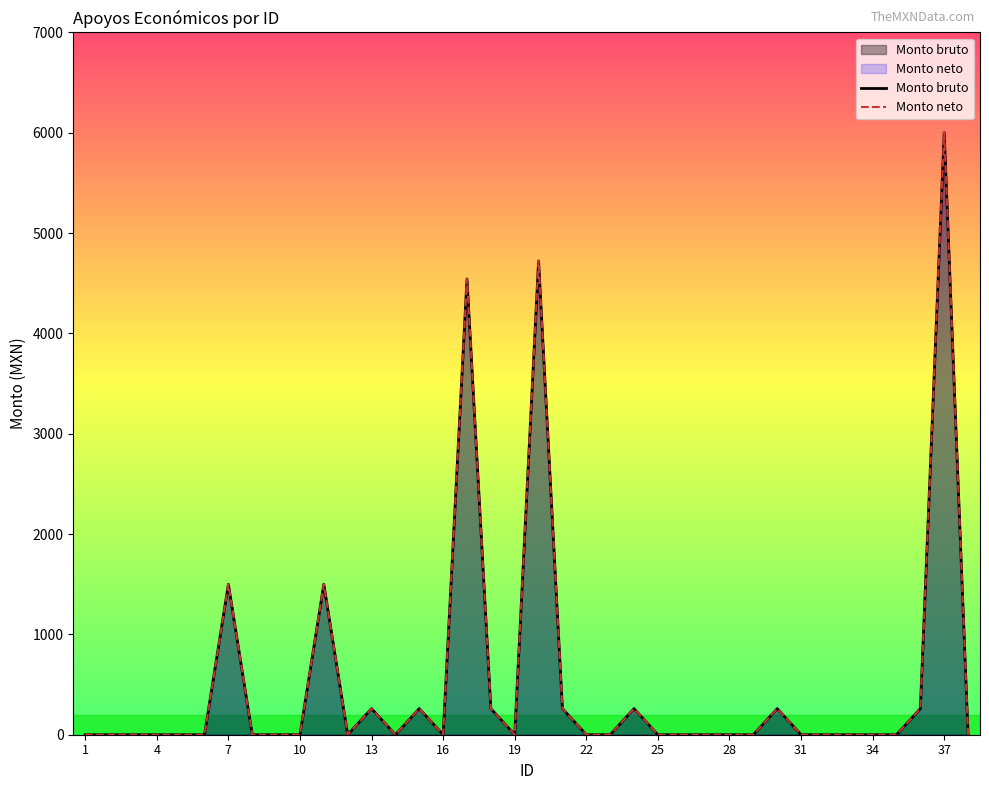

True or false: Monto bruto and Monto neto intersect in this chart.

False